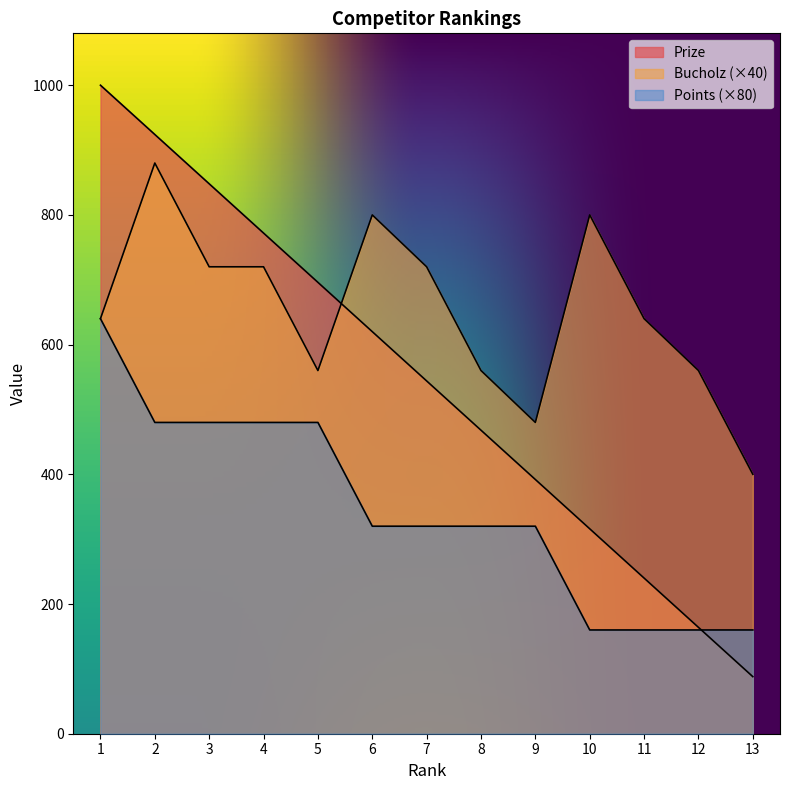

Reading left to right, extract all data points from this chart.

Prize: 1=1000	2=924	3=848	4=772	5=696	6=620	7=544	8=468	9=392	10=316	11=240	12=164	13=88
Bucholz: 1=640	2=880	3=720	4=720	5=560	6=800	7=720	8=560	9=480	10=800	11=640	12=560	13=400
Points: 1=640	2=480	3=480	4=480	5=480	6=320	7=320	8=320	9=320	10=160	11=160	12=160	13=160